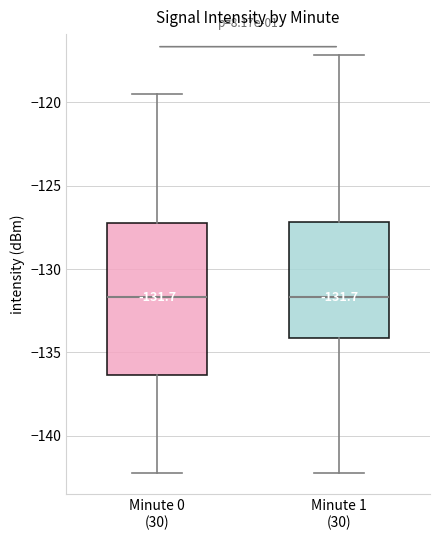

Which box is the tallest, from its lower edge to its upper edge?

Minute 0 (30)